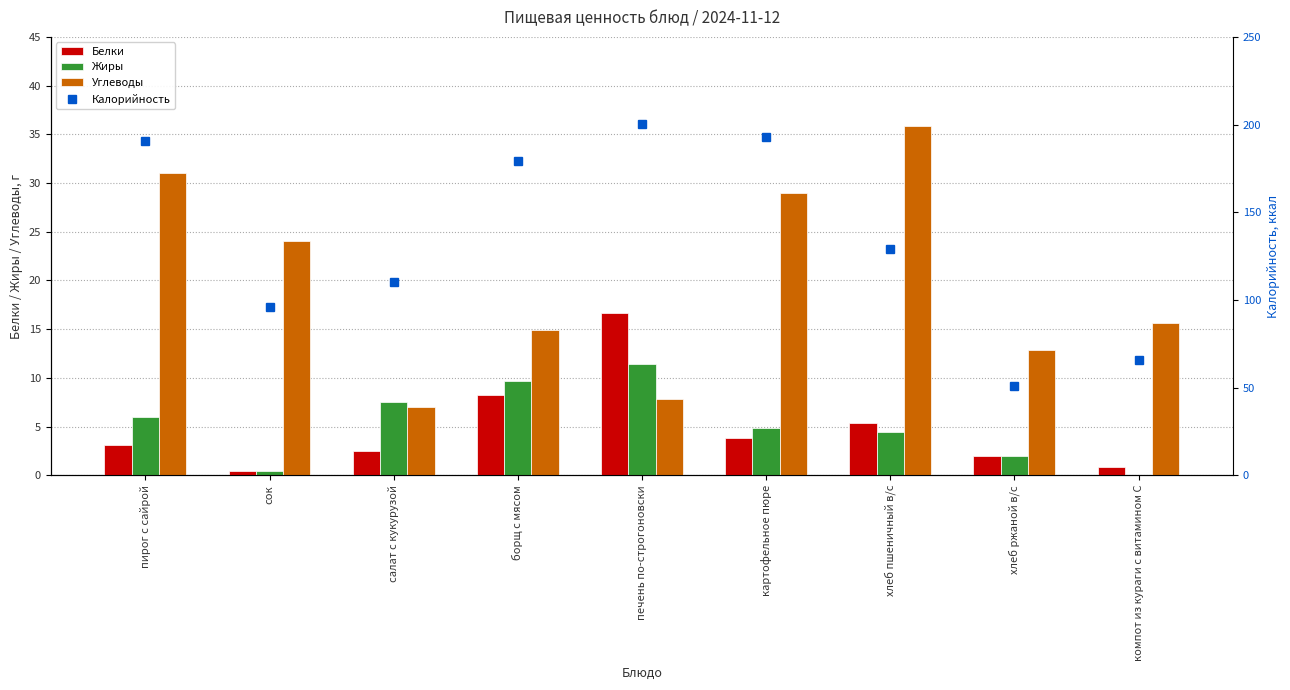

True or false: Углеводы has a value of 24.0 at сок.

True